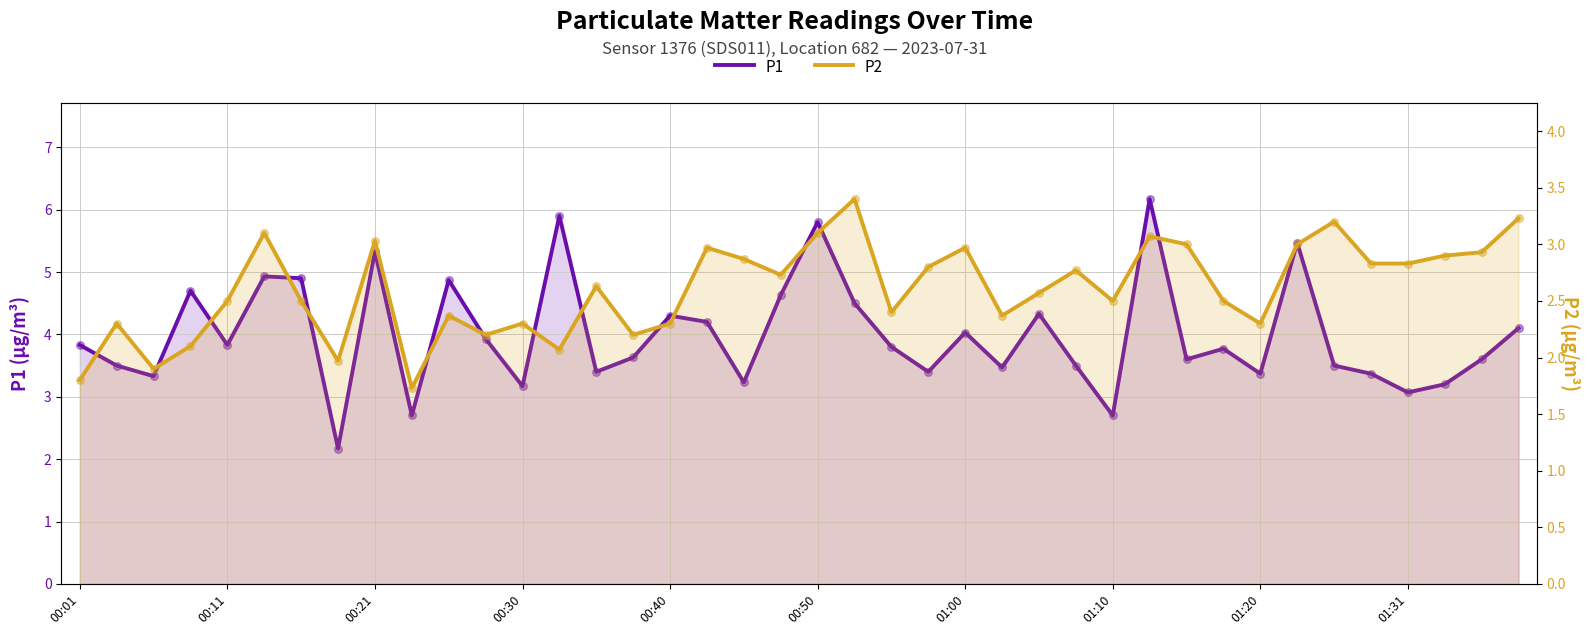

At how many categories does at least one series exceed 4?

16